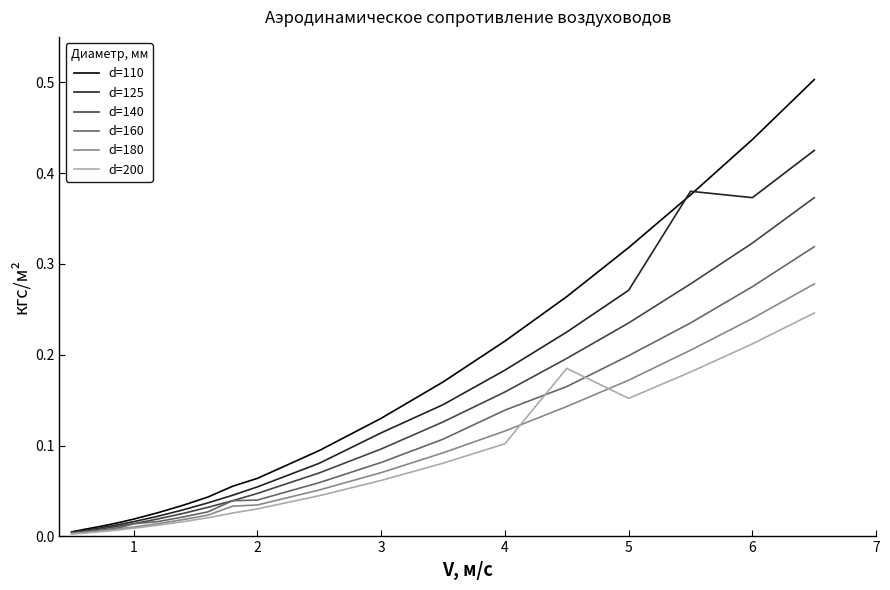

Which series has the widest spread of values?

d=110